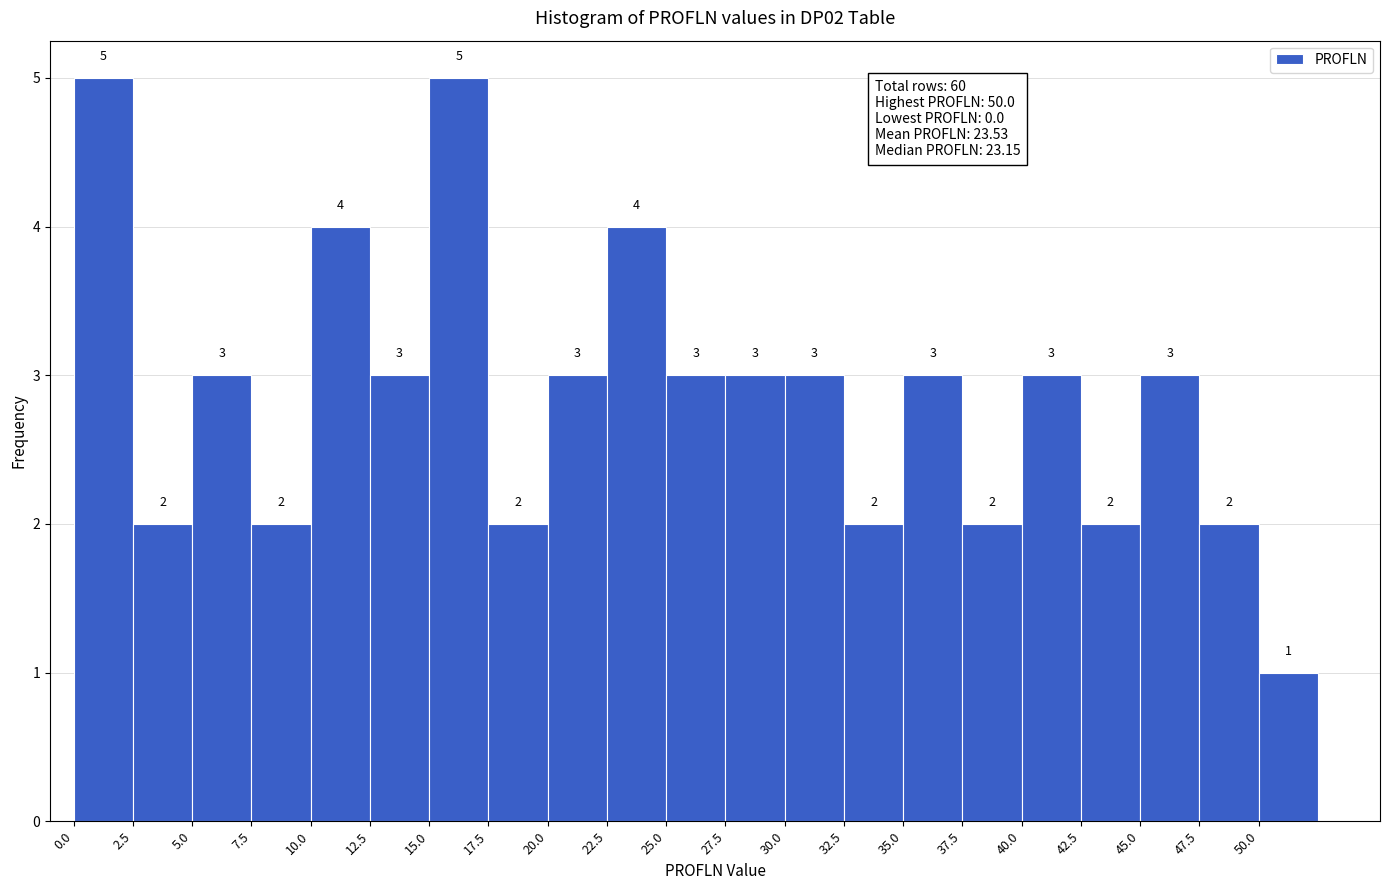

Reading left to right, transcribe this chart: for each bar, give the range it covers on the x-axis and its height.

0.0 to 2.5: 5
2.5 to 5.0: 2
5.0 to 7.5: 3
7.5 to 10.0: 2
10.0 to 12.5: 4
12.5 to 15.0: 3
15.0 to 17.5: 5
17.5 to 20.0: 2
20.0 to 22.5: 3
22.5 to 25.0: 4
25.0 to 27.5: 3
27.5 to 30.0: 3
30.0 to 32.5: 3
32.5 to 35.0: 2
35.0 to 37.5: 3
37.5 to 40.0: 2
40.0 to 42.5: 3
42.5 to 45.0: 2
45.0 to 47.5: 3
47.5 to 50.0: 2
50.0 to 52.5: 1